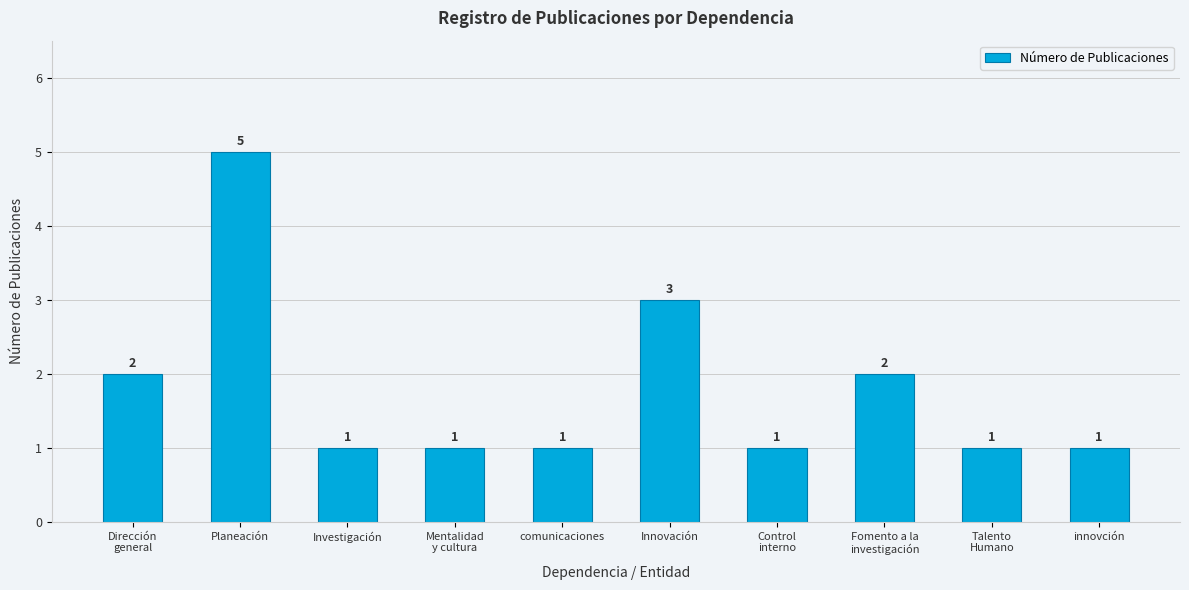

Read the value at Dirección
general.

2